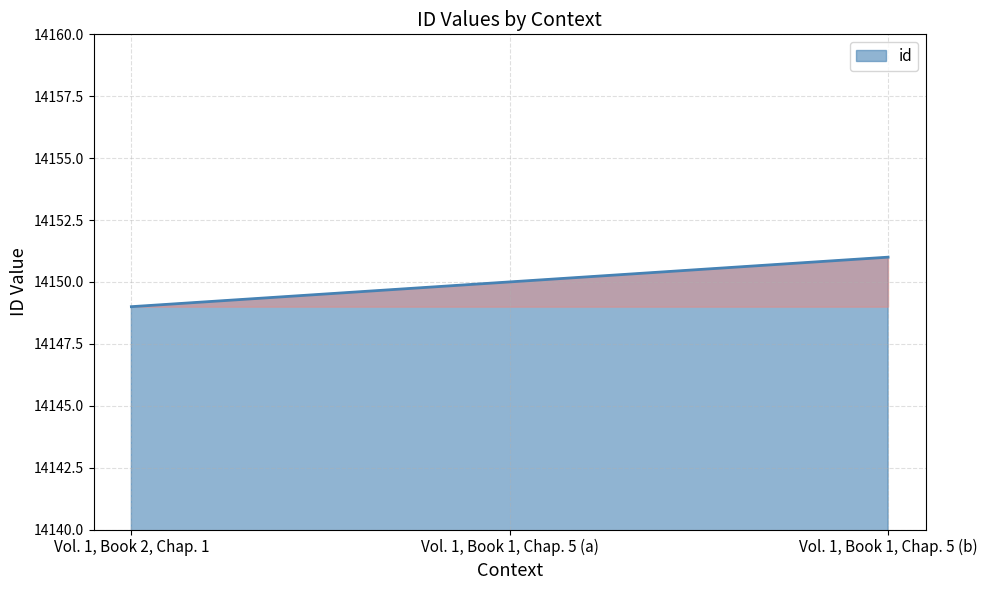

Reading left to right, list all the values displayed in this chart.

14149	14150	14151